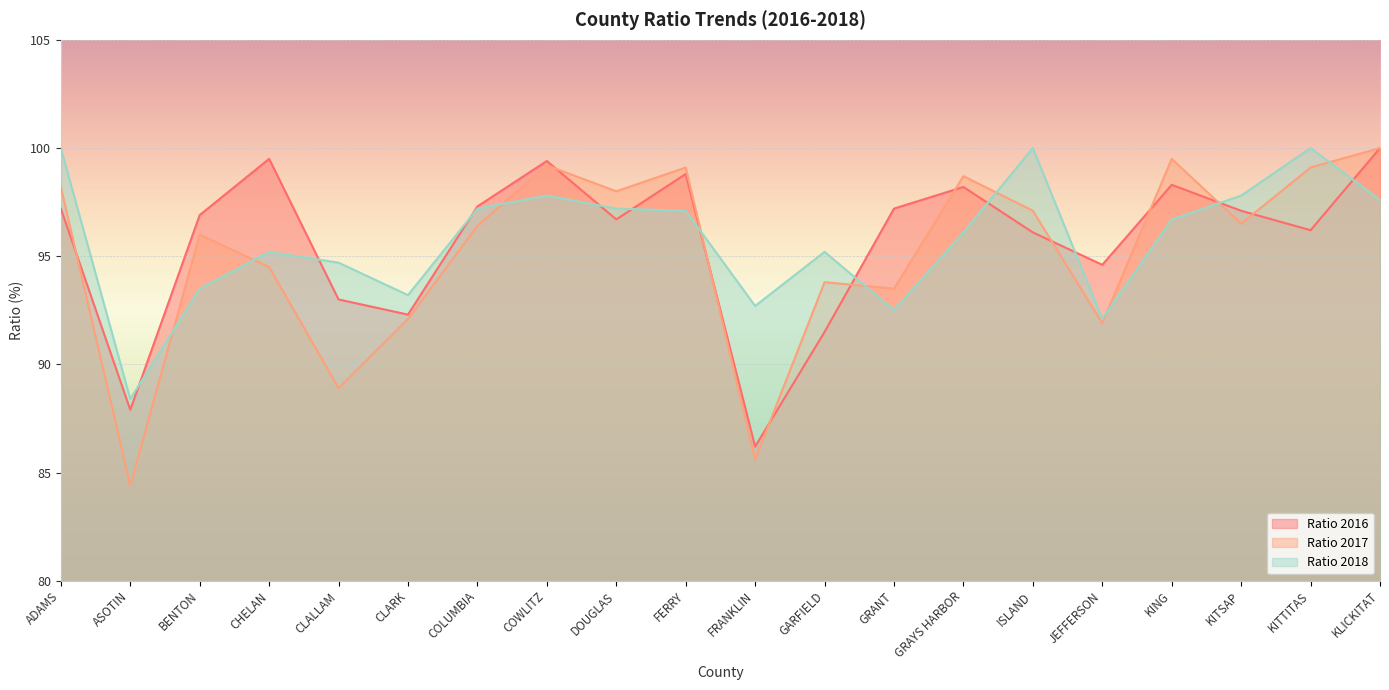

Reading left to right, what are all the values shown in this chart?

Ratio 2016: ADAMS=97.2	ASOTIN=87.9	BENTON=96.9	CHELAN=99.5	CLALLAM=93.0	CLARK=92.3	COLUMBIA=97.3	COWLITZ=99.4	DOUGLAS=96.7	FERRY=98.8	FRANKLIN=86.2	GARFIELD=91.5	GRANT=97.2	GRAYS HARBOR=98.2	ISLAND=96.1	JEFFERSON=94.6	KING=98.3	KITSAP=97.1	KITTITAS=96.2	KLICKITAT=100.0
Ratio 2017: ADAMS=98.2	ASOTIN=84.4	BENTON=96.0	CHELAN=94.5	CLALLAM=88.9	CLARK=92.1	COLUMBIA=96.4	COWLITZ=99.2	DOUGLAS=98.0	FERRY=99.1	FRANKLIN=85.6	GARFIELD=93.8	GRANT=93.5	GRAYS HARBOR=98.7	ISLAND=97.1	JEFFERSON=91.9	KING=99.5	KITSAP=96.5	KITTITAS=99.1	KLICKITAT=100.0
Ratio 2018: ADAMS=100.0	ASOTIN=88.4	BENTON=93.5	CHELAN=95.2	CLALLAM=94.7	CLARK=93.2	COLUMBIA=97.2	COWLITZ=97.8	DOUGLAS=97.2	FERRY=97.1	FRANKLIN=92.7	GARFIELD=95.2	GRANT=92.5	GRAYS HARBOR=96.1	ISLAND=100.0	JEFFERSON=92.1	KING=96.7	KITSAP=97.8	KITTITAS=100.0	KLICKITAT=97.6